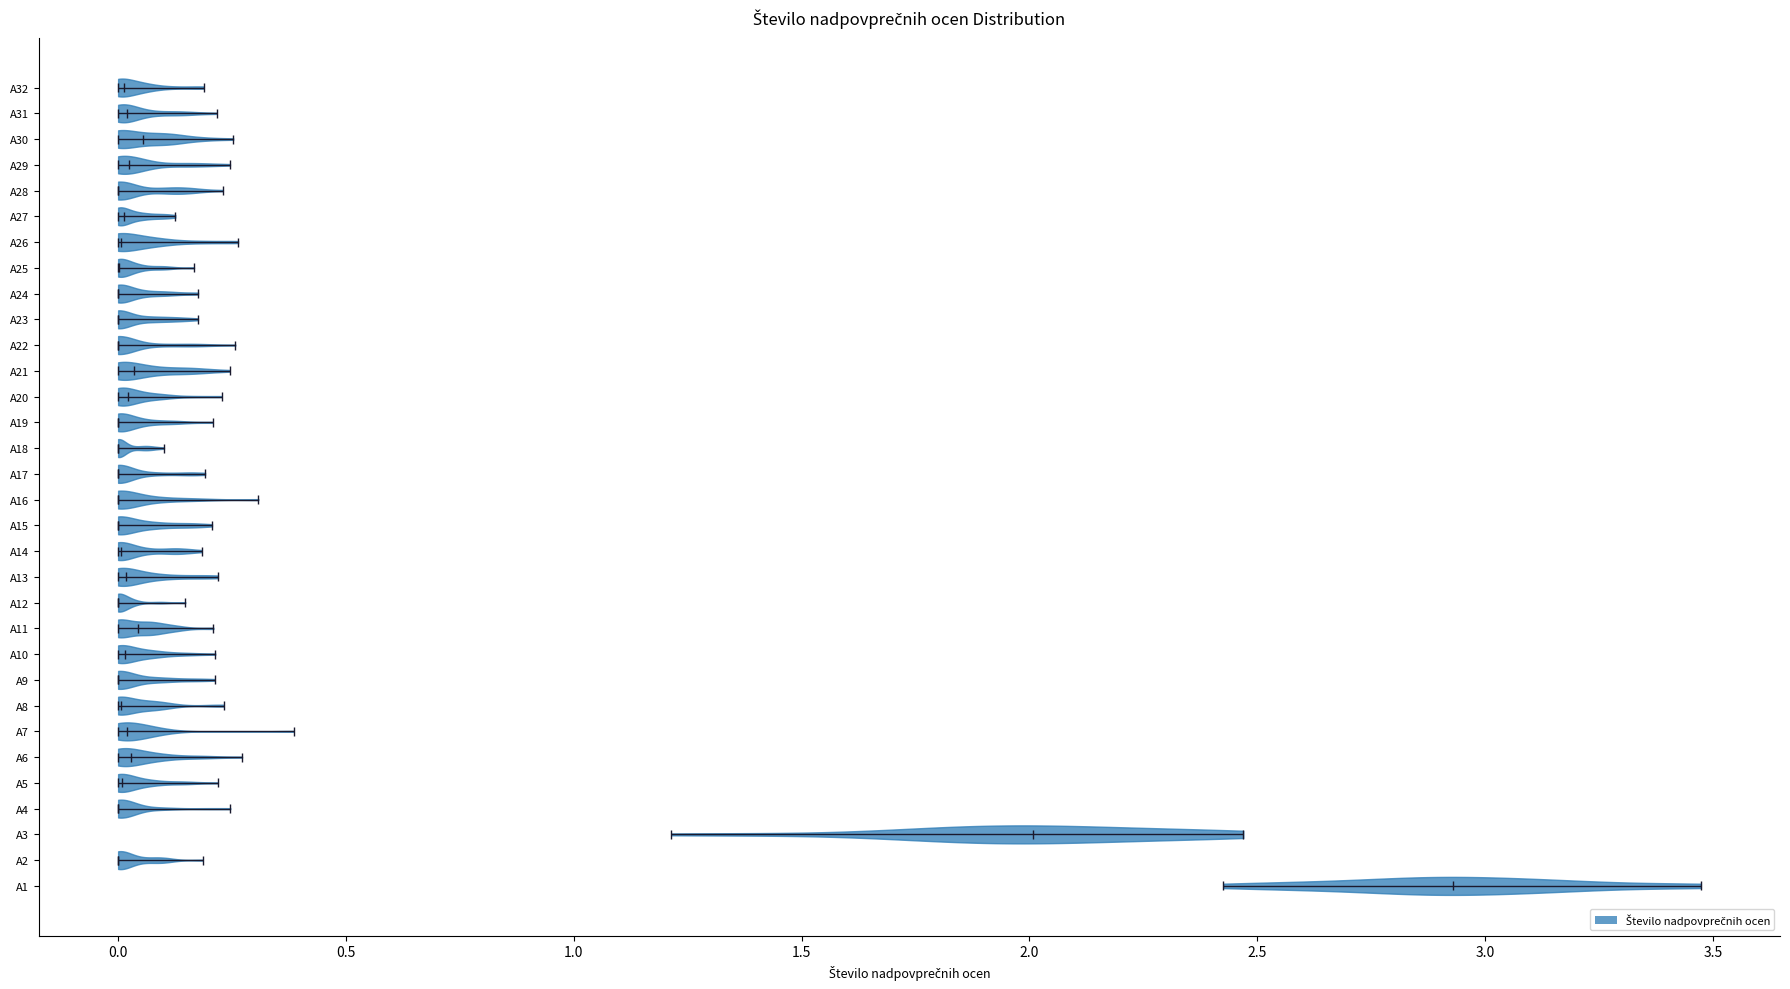

What is the lowest point the violin for A21 reaches on the x-axis? The values are not printed on the chart, so give them approximately, as read against the axis.

0.00